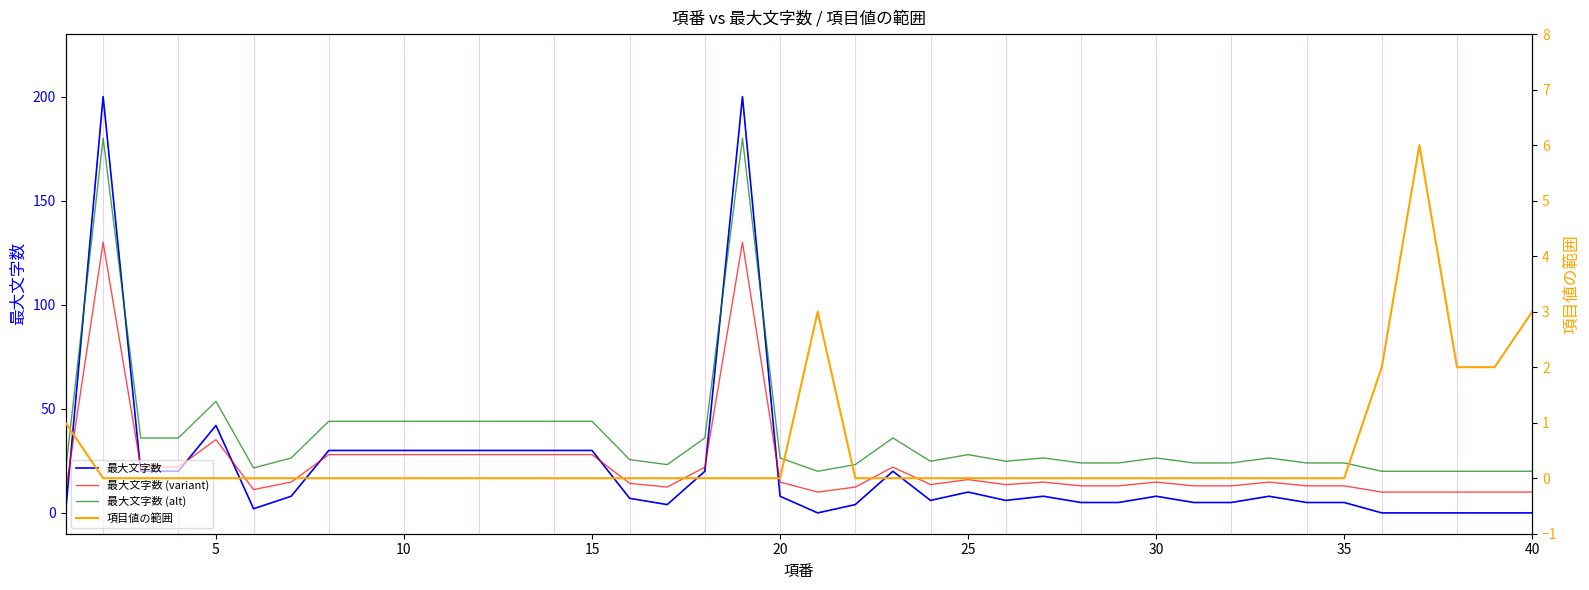

What is the sum of all 最大文字数 (variant) values?

922.6